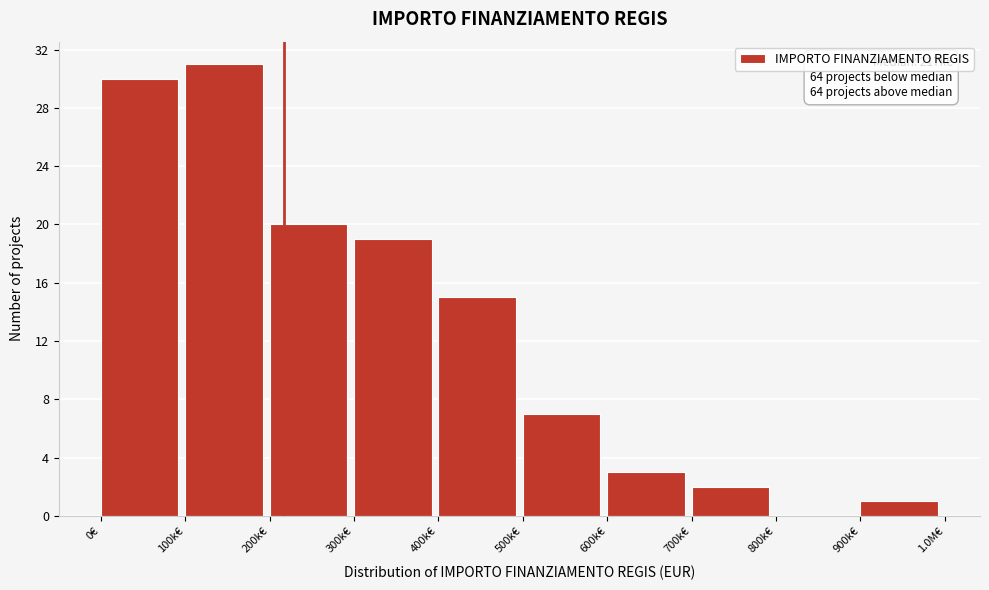

Reading right to left, what are all the values shown in this chart?

900k€=1	800k€=0	700k€=2	600k€=3	500k€=7	400k€=15	300k€=19	200k€=20	100k€=31	0€=30